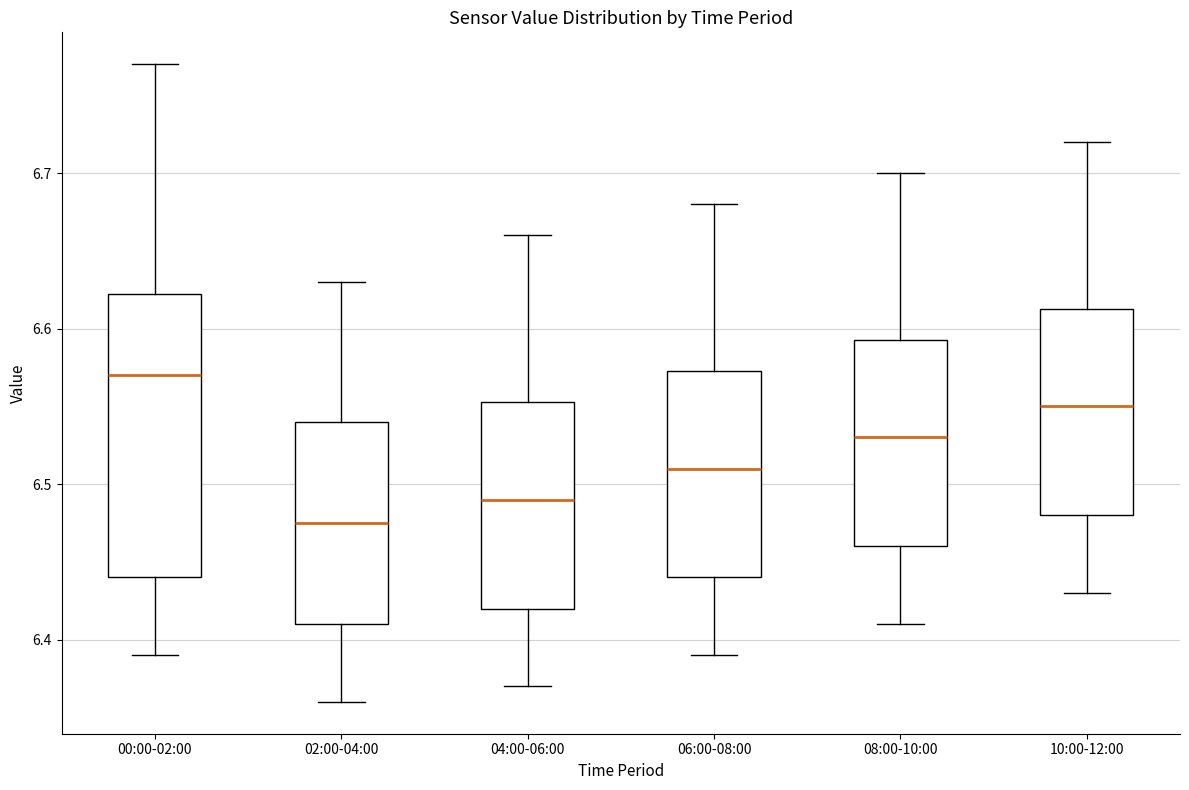

Which box's median line is the highest?

00:00-02:00